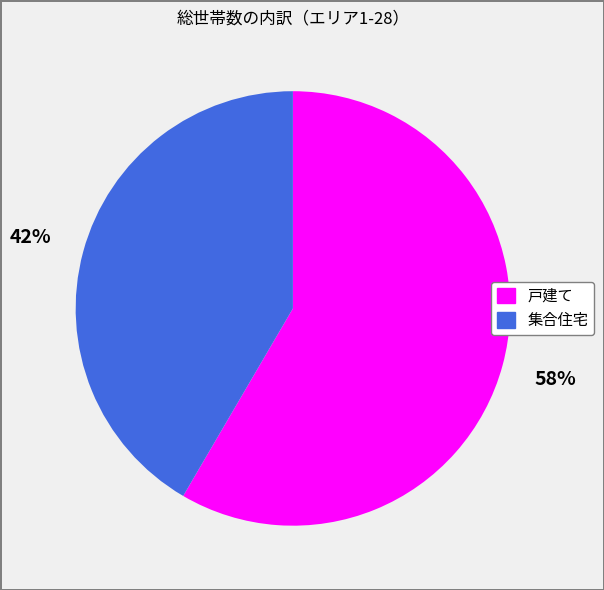

Does 集合住宅 account for over 50% of the chart?

No